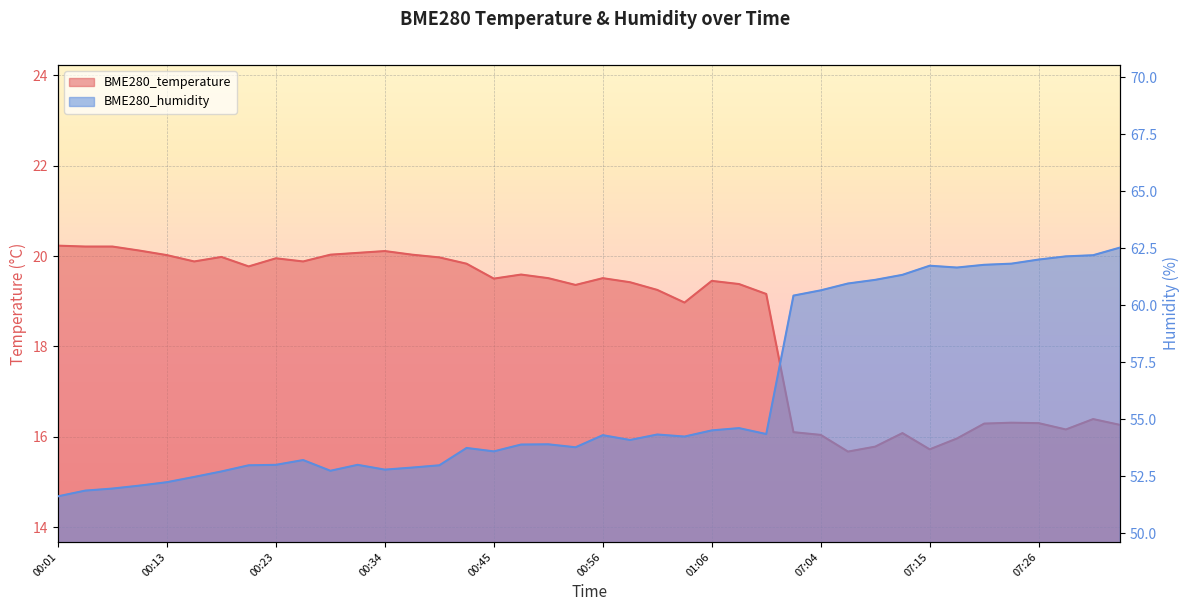

The BME280_humidity series shows 54.3 at 01:01. True or false?

True